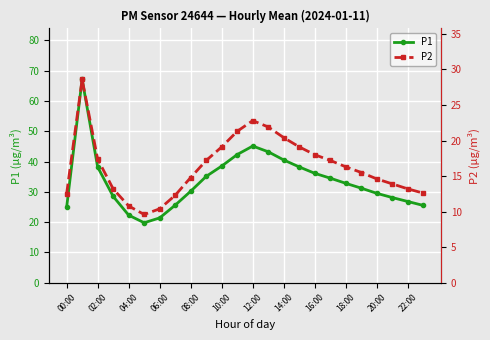

How many data points in P1 are less than 32?

12